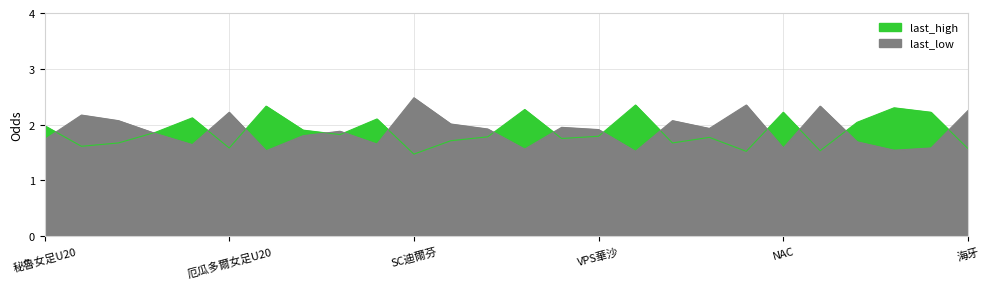

What is the total value across all series at 夏卡?

3.7